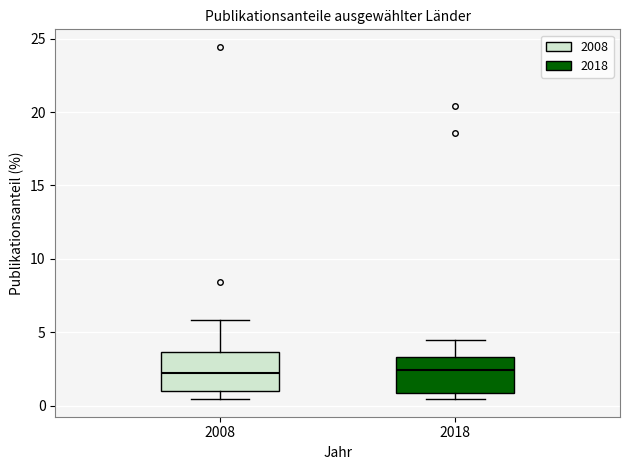

Where does the upper whisker of the box at x = 2008 end on the y-axis? The values are not printed on the chart, so give them approximately, as read against the axis.

6.0